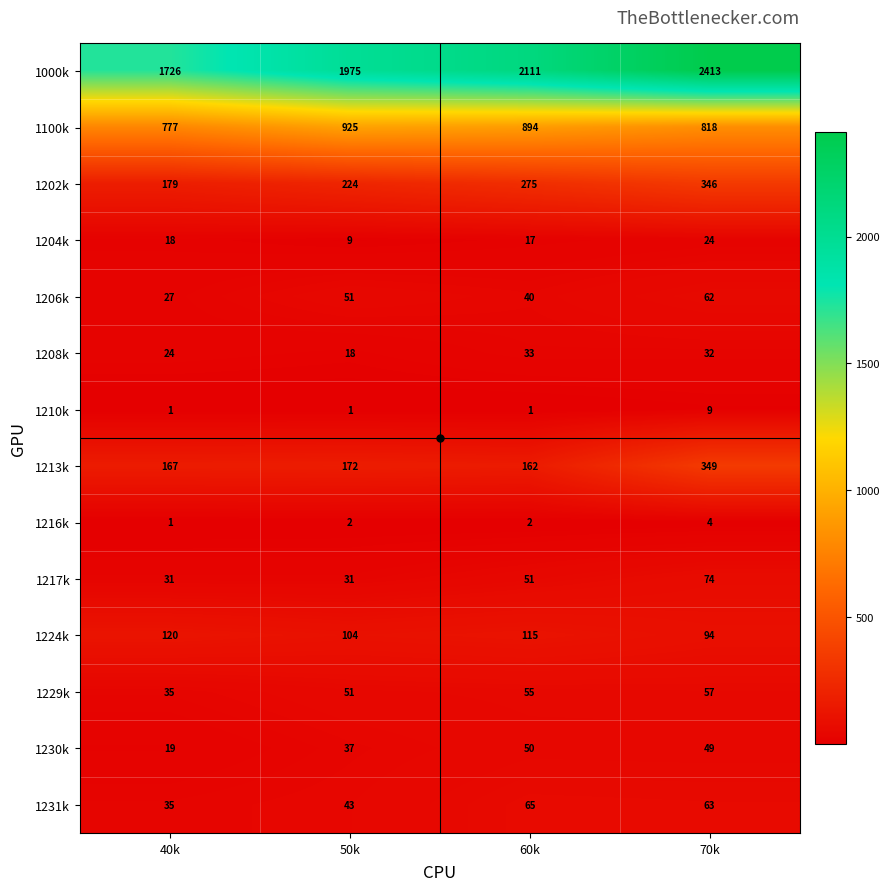

Rank the series at 70k from highest to lowest value.

1000k, 1100k, 1213k, 1202k, 1224k, 1217k, 1231k, 1206k, 1229k, 1230k, 1208k, 1204k, 1210k, 1216k